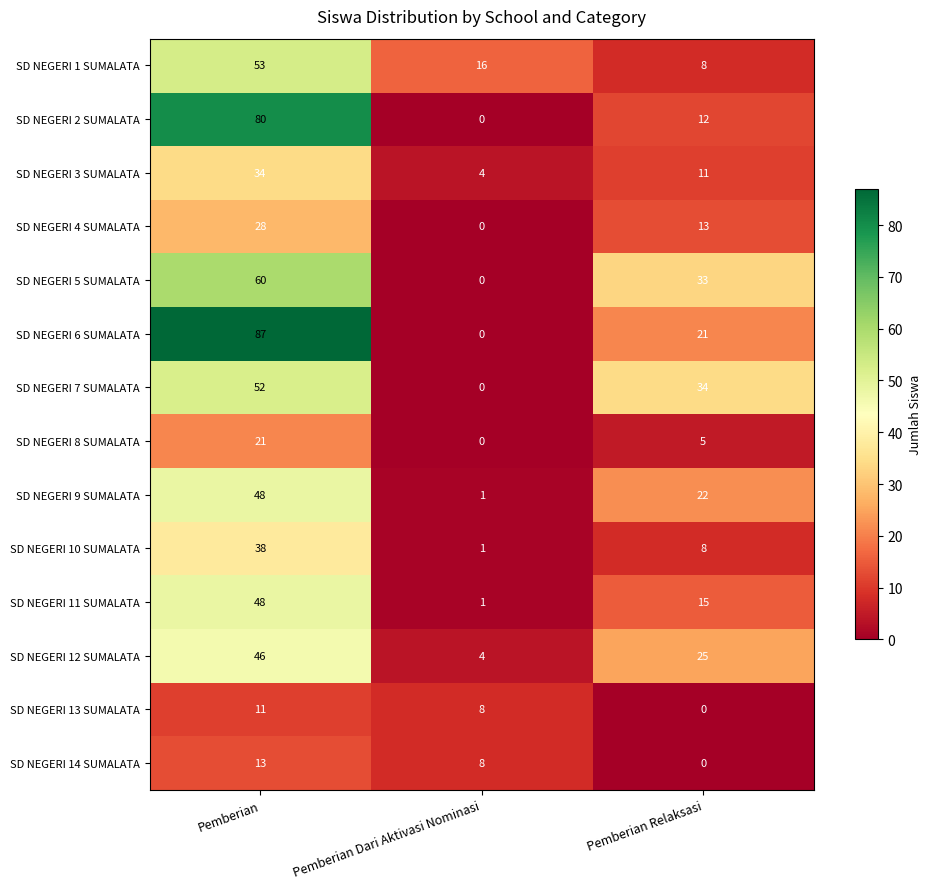

What is the highest value of the SD NEGERI 1 SUMALATA series?

53